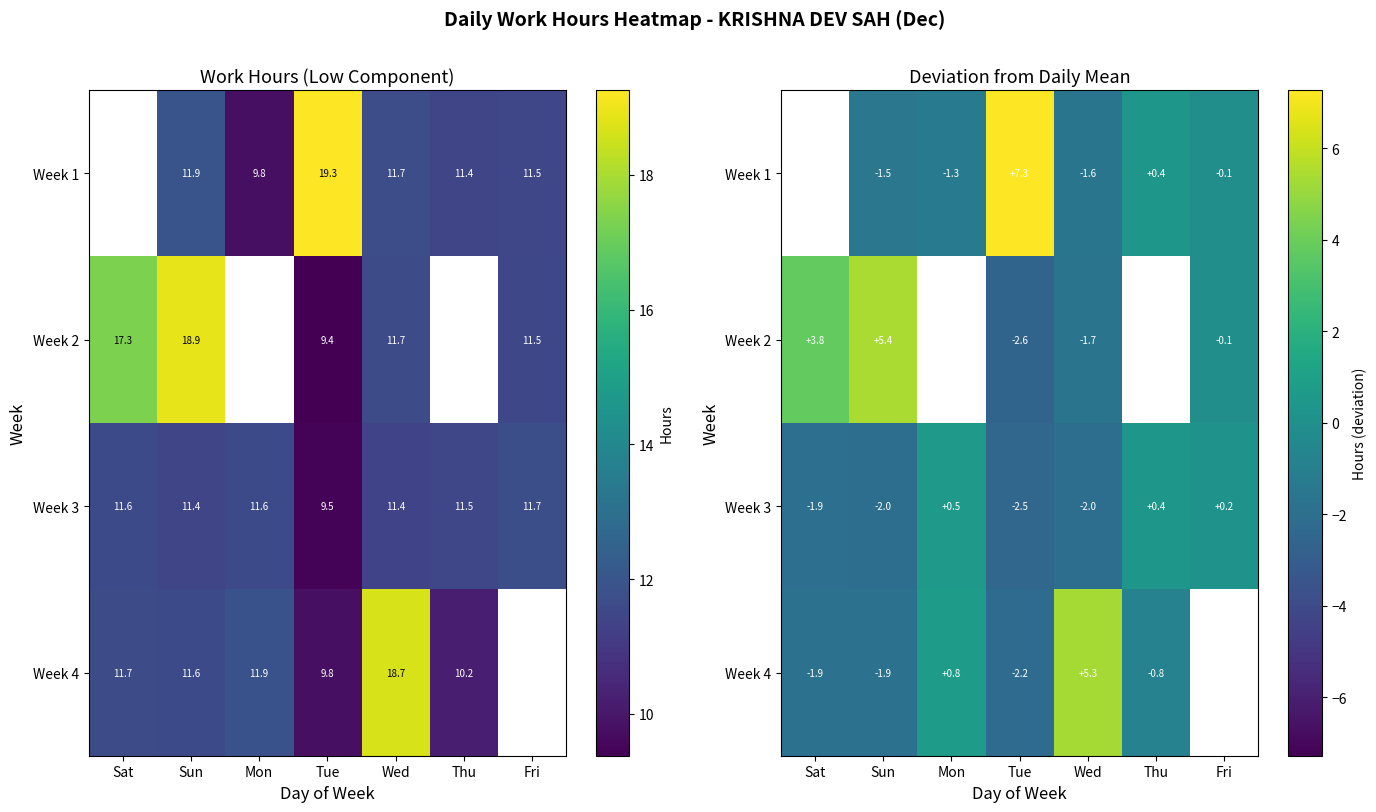

How many positive values does the Week 2 series have?

2